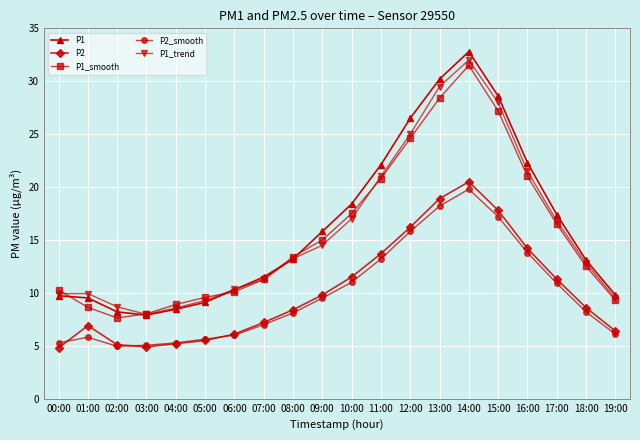

At 12:00, list the series in order from largest to smallest.

P1, P1_trend, P1_smooth, P2, P2_smooth